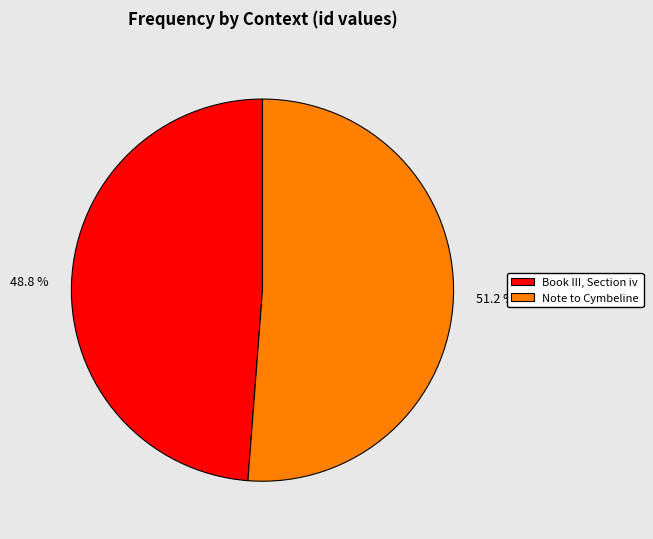

Which category accounts for the majority?

Note to Cymbeline